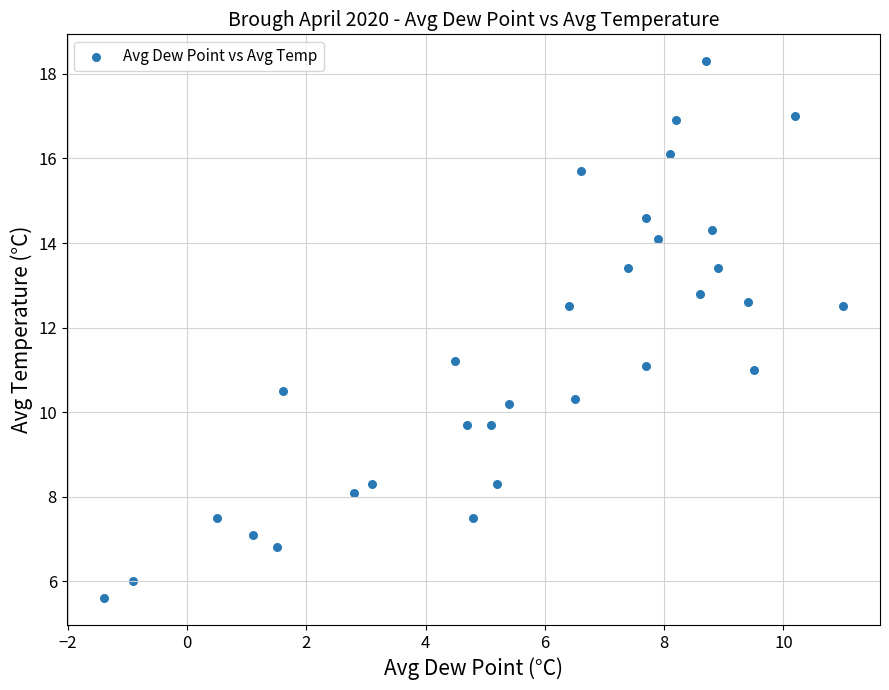

What is the range of Y values (max minus min)?

12.7